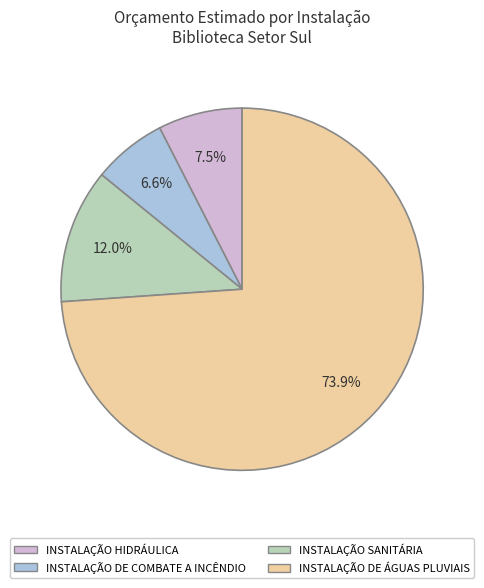

How many segments does this pie chart have?

4